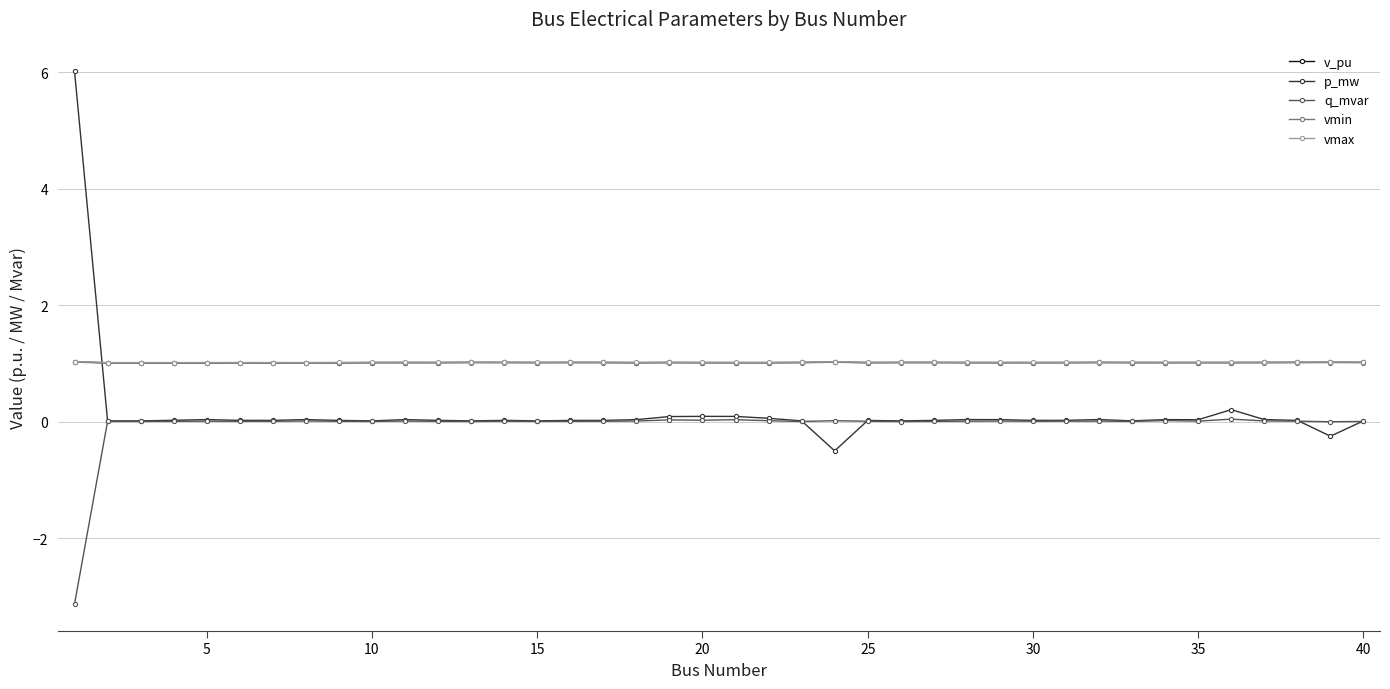

After their last crossing, which series has the higher values: v_pu or p_mw?

v_pu